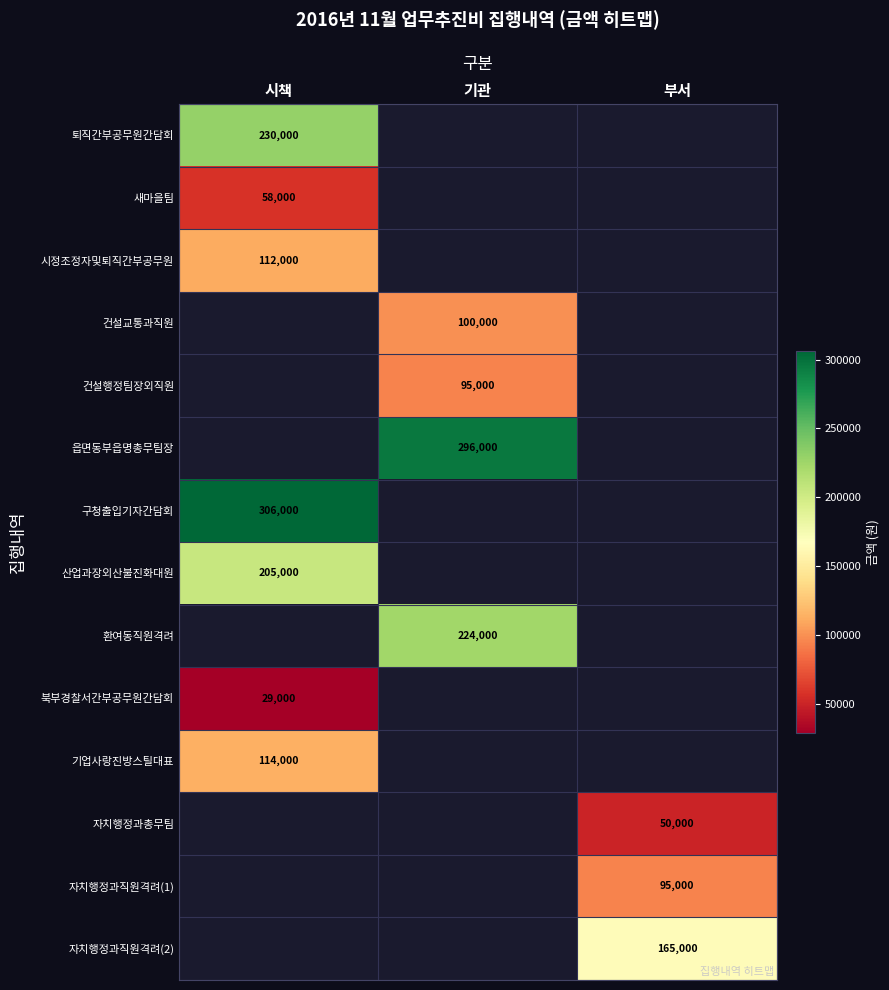

The 기업사랑진방스틸대표 series shows 191772 at 시책. True or false?

False